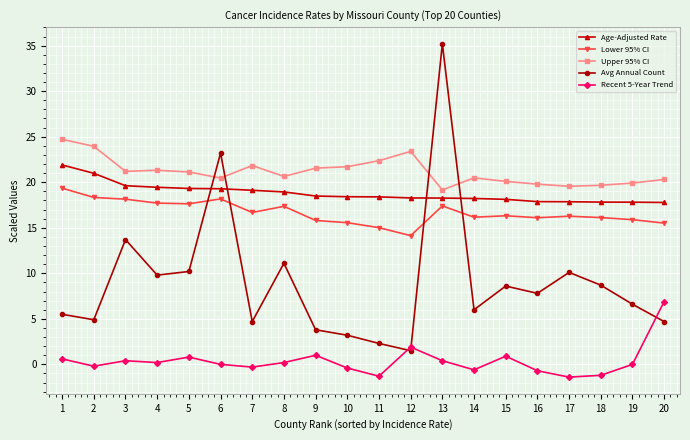

List the series in order of their peak value, lowest first.

Recent 5-Year Trend, Lower 95% CI, Age-Adjusted Rate, Upper 95% CI, Avg Annual Count